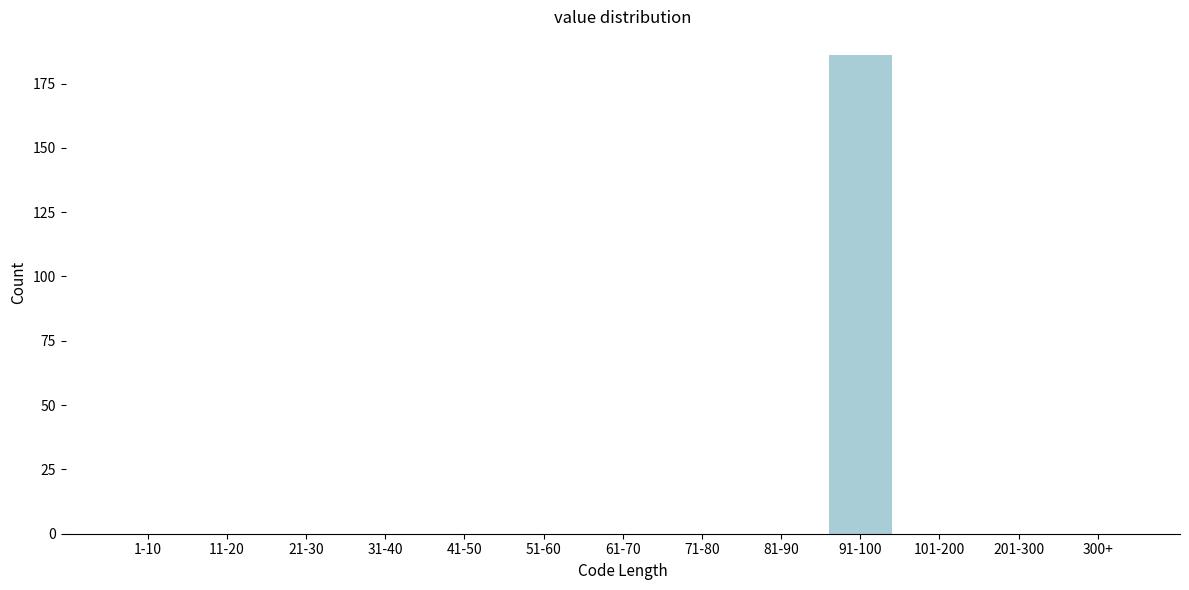

Reading left to right, extract all data points from this chart.

1-10=0	11-20=0	21-30=0	31-40=0	41-50=0	51-60=0	61-70=0	71-80=0	81-90=0	91-100=186	101-200=0	201-300=0	300+=0